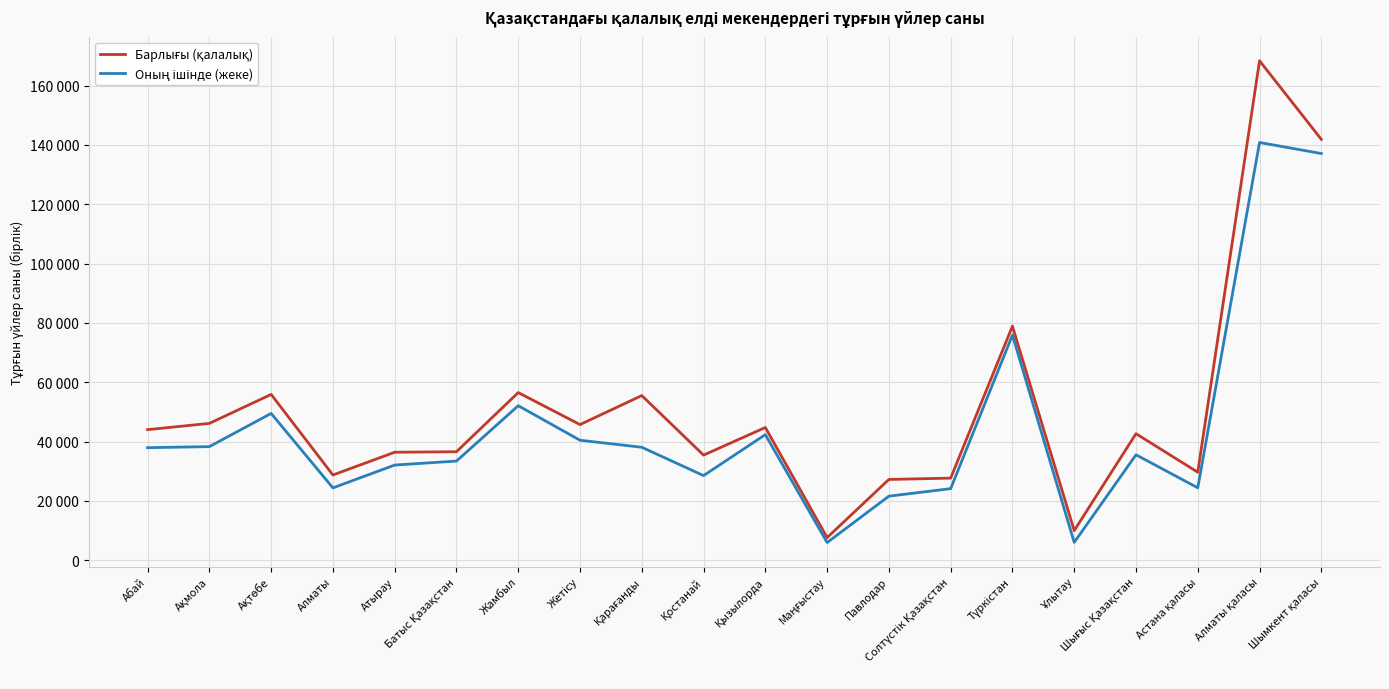

Does the chart display data point markers on the line(s)?

No